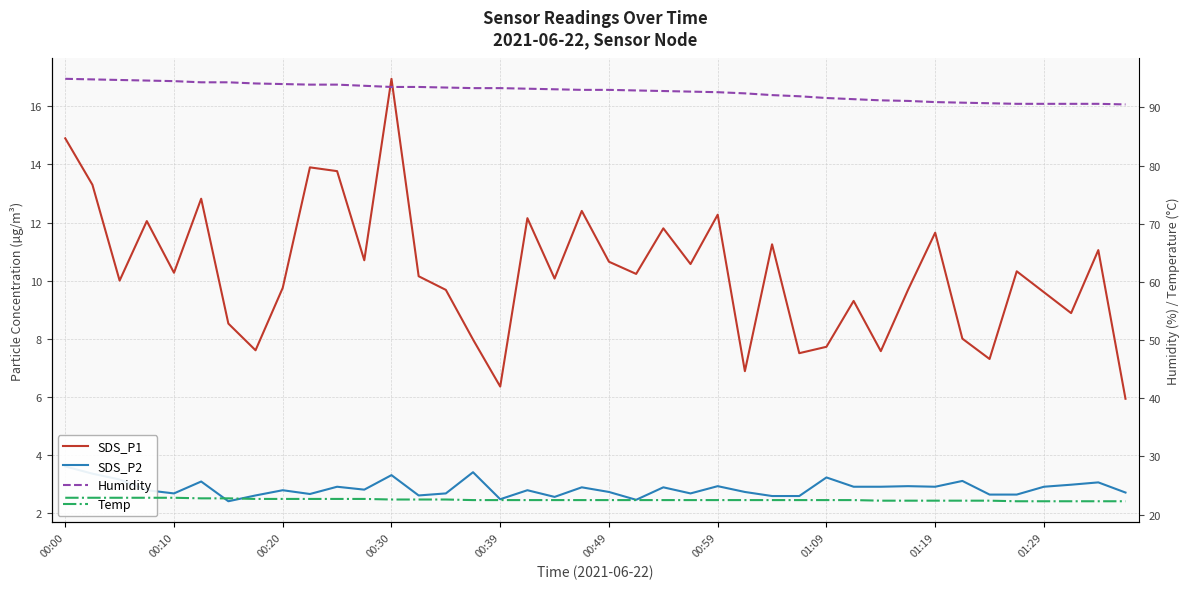

True or false: SDS_P1 has a value of 4.6 at 00:59.

False